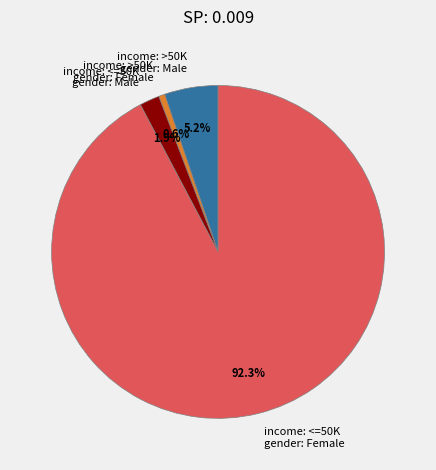

Which slice represents more than half of the pie?

income: <=50K gender: Female